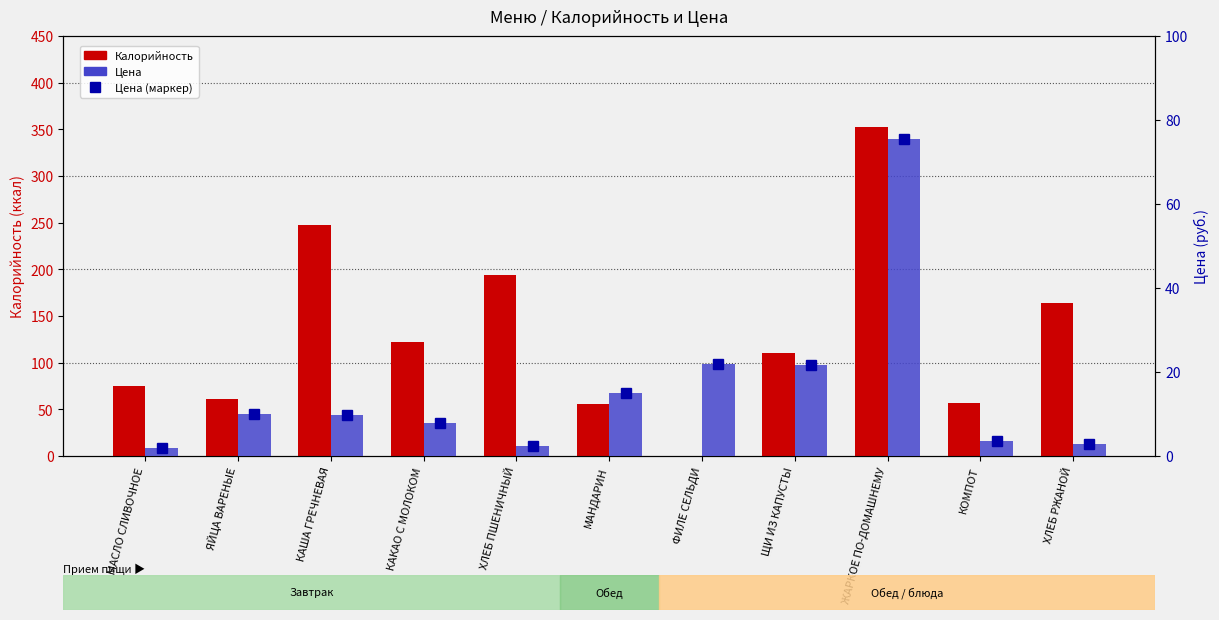

Rank the series at КОМПОТ from lowest to highest value.

Цена (маркер), Цена, Калорийность